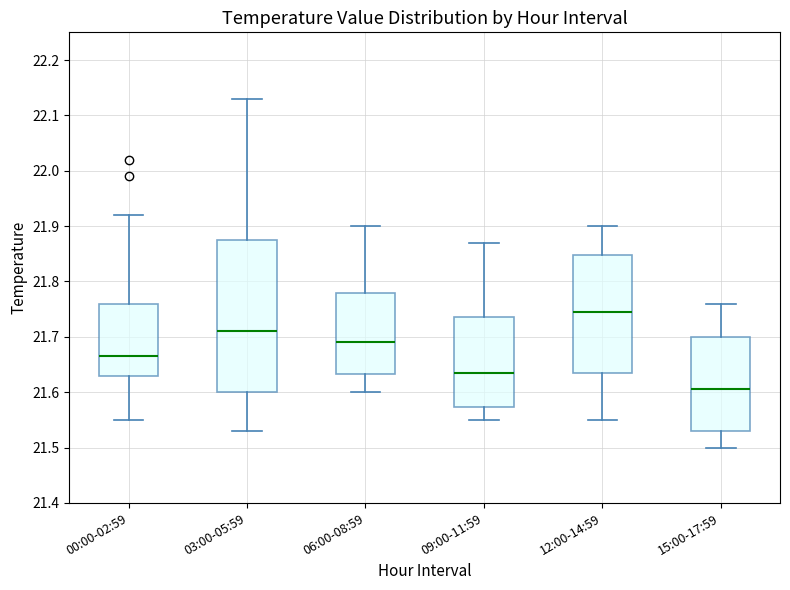

Which box's median line is the lowest?

15:00-17:59